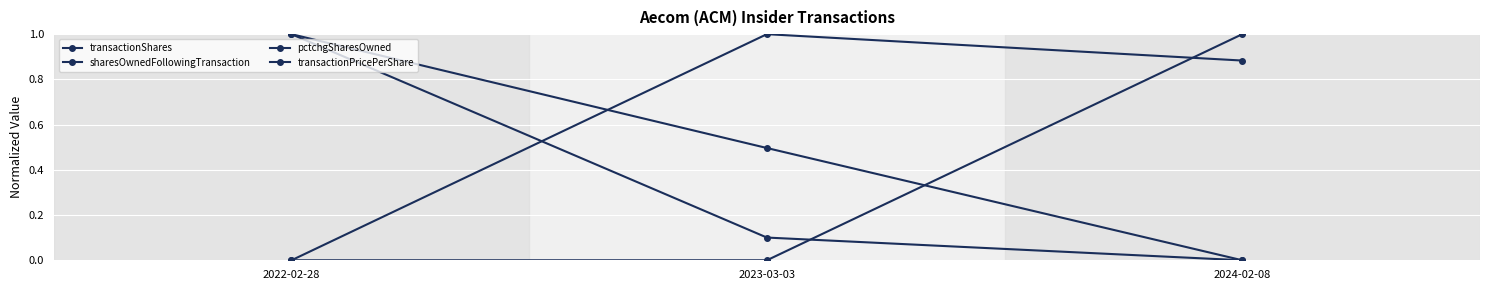

Which series changed the most between 2023-03-03 and 2024-02-08?

transactionPricePerShare